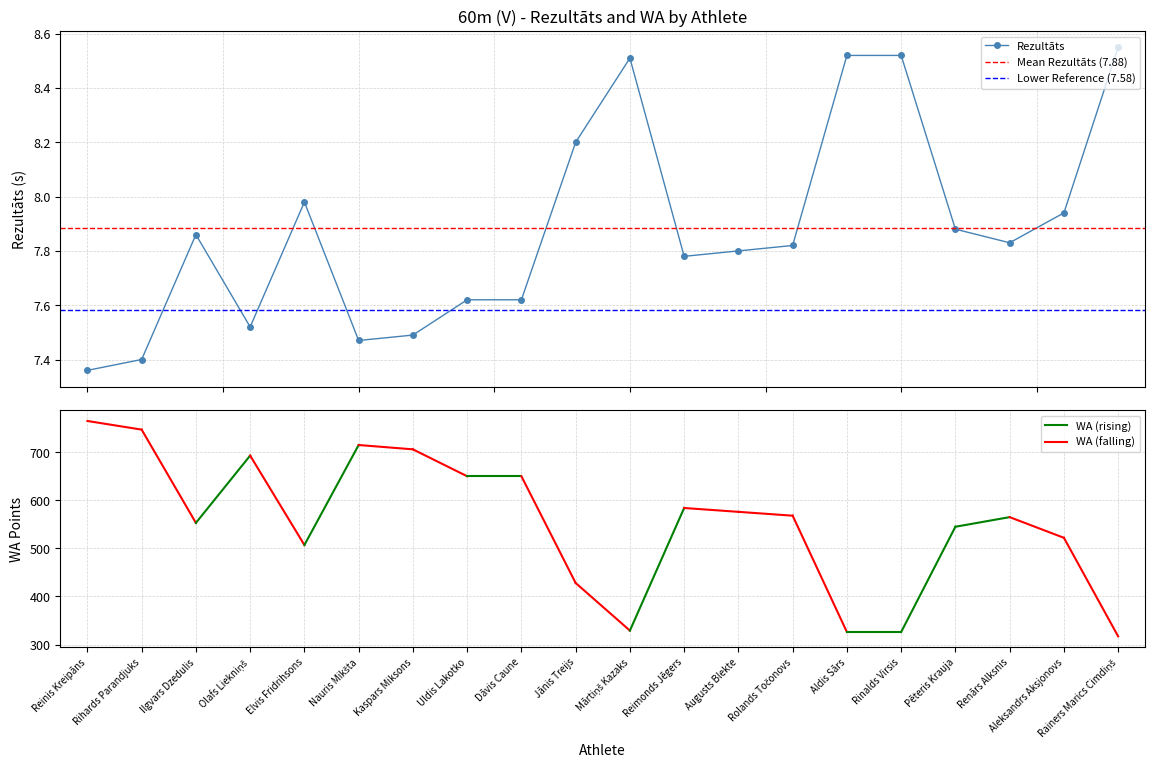

Reading left to right, extract all data points from this chart.

Reinis Kreipāns=7.4	Rihards Parandjuks=7.4	Ilgvars Dzedulis=7.9	Olafs Liekniņš=7.5	Elvis Fridrihsons=8.0	Nauris Mikšta=7.5	Kaspars Miksons=7.5	Uldis Lakotko=7.6	Dāvis Caune=7.6	Jānis Treijs=8.2	Mārtiņš Kazaks=8.5	Reimonds Jēgers=7.8	Augusts Blekte=7.8	Rolands Točonovs=7.8	Aldis Sārs=8.5	Rinalds Virsis=8.5	Pēteris Krauja=7.9	Renārs Alksnis=7.8	Aleksandrs Aksjonovs=7.9	Rainers Marics Cimdiņš=8.6